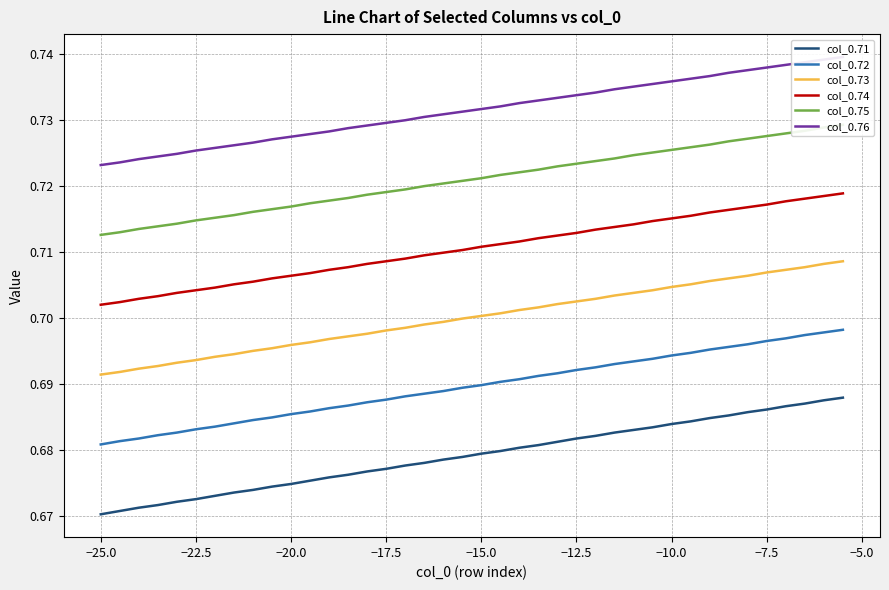

What are all the series names shown in the legend?

col_0.71, col_0.72, col_0.73, col_0.74, col_0.75, col_0.76